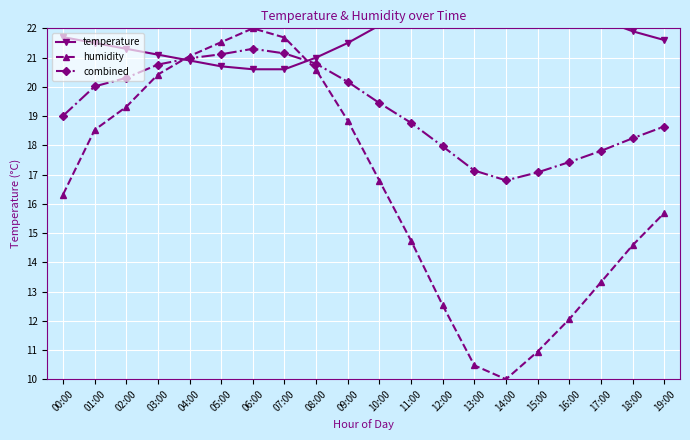

What is the average value of the temperature series?

21.9